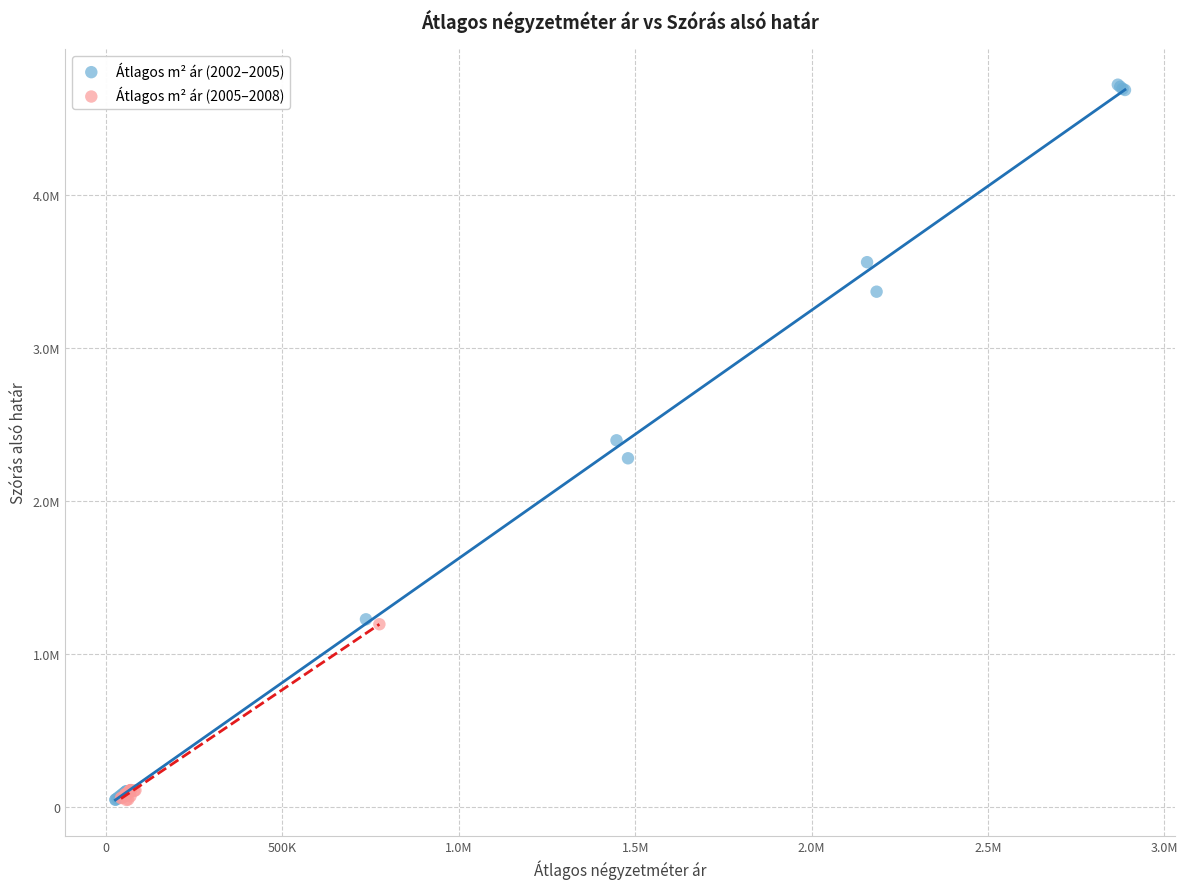

Which series reaches the maximum Y coordinate?

Átlagos m² ár (2002–2005)